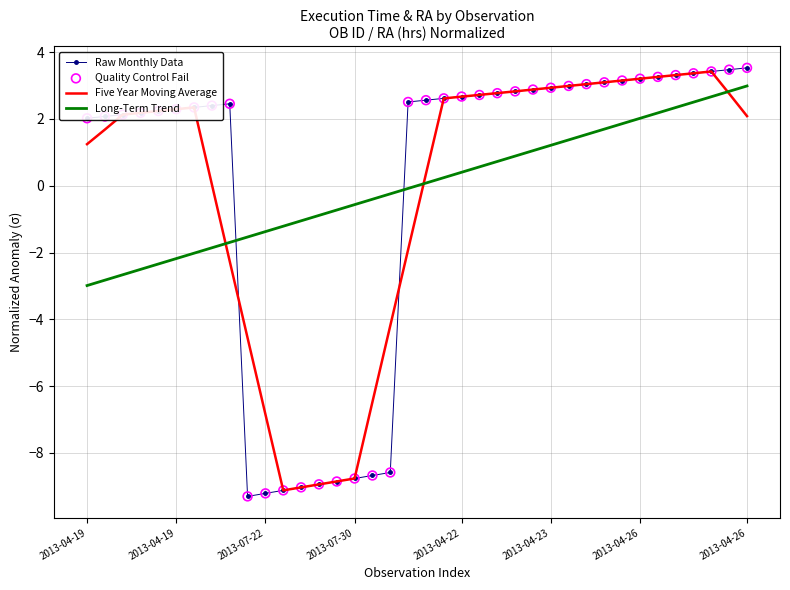

How many intersections are there between Long-Term Trend and Raw Monthly Data?

2